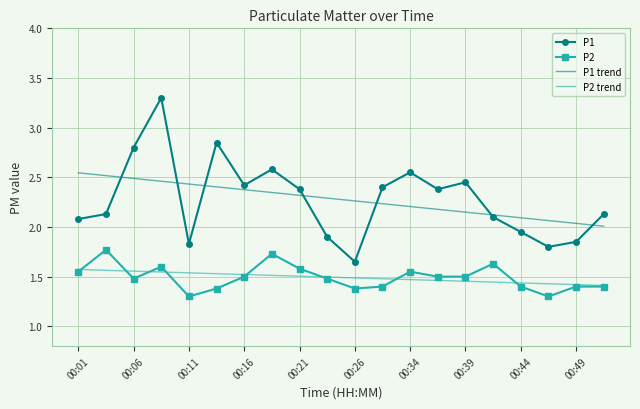

What is the maximum value shown in the chart?

3.3